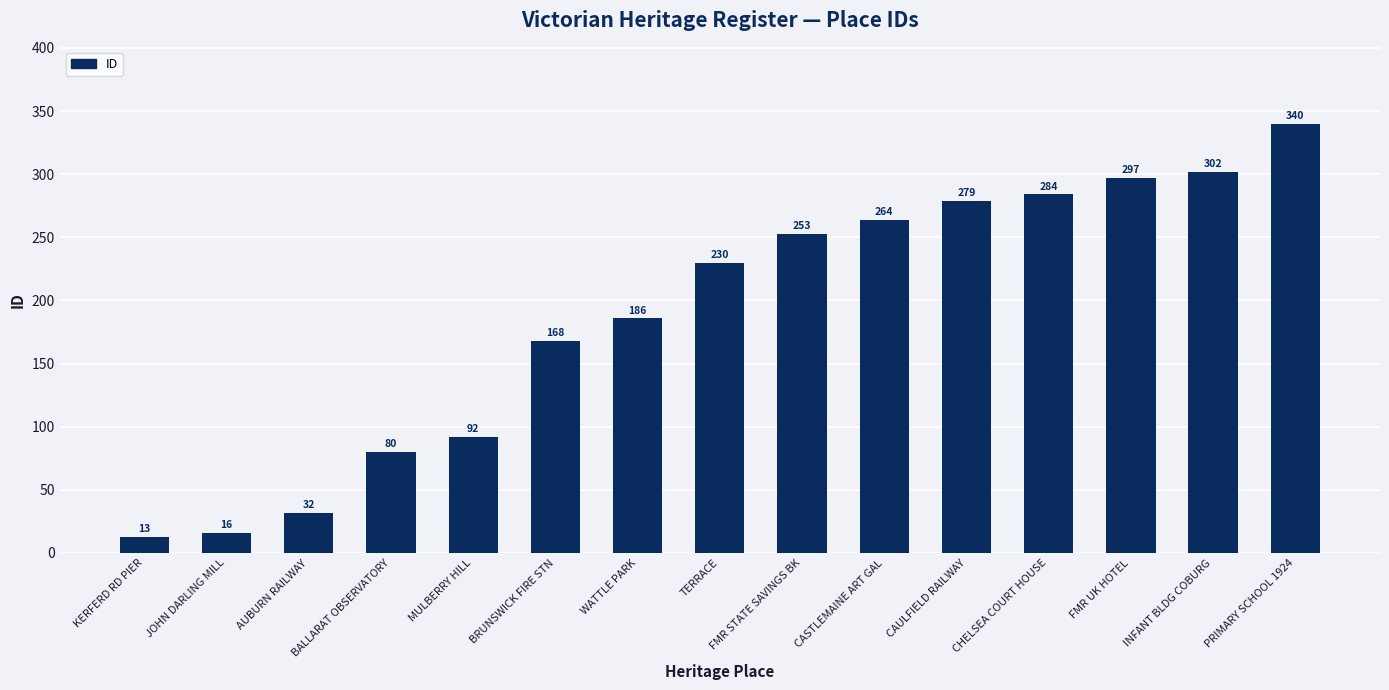

Are the bars grouped side by side (vs. stacked)?

No